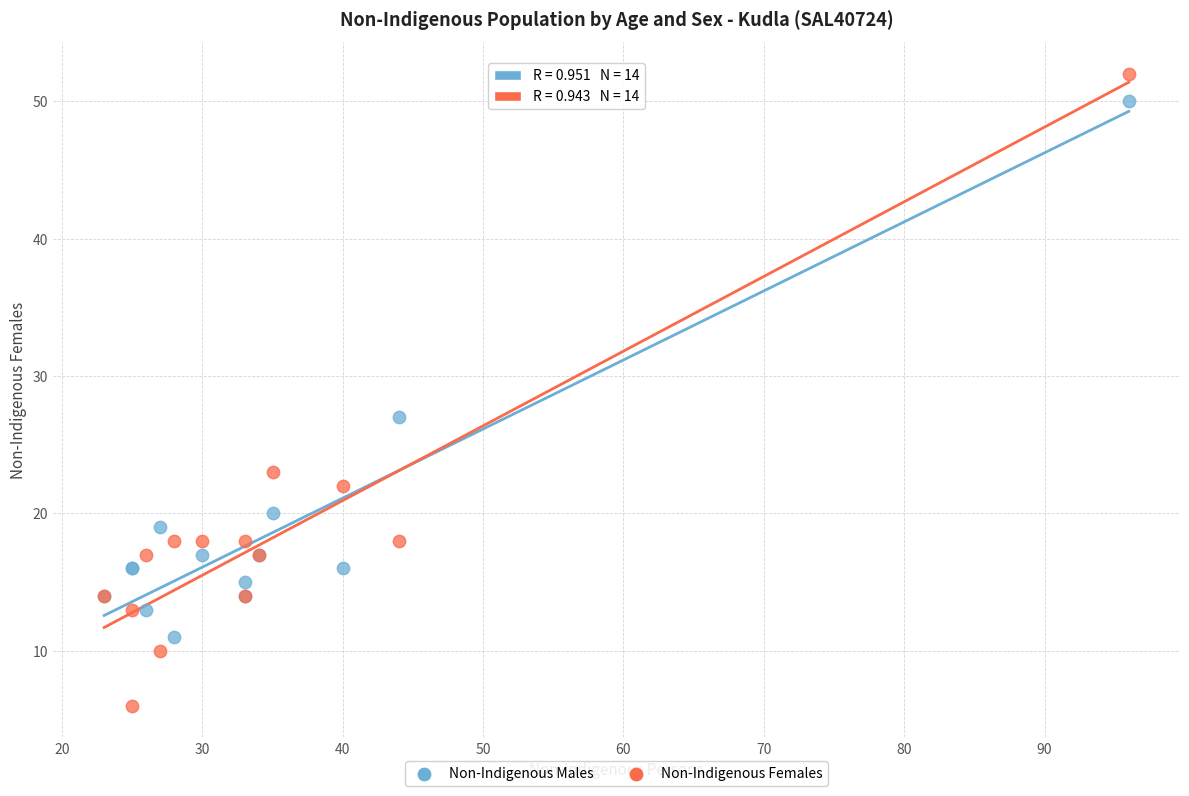

Which series contains the highest Y value?

Non-Indigenous Females